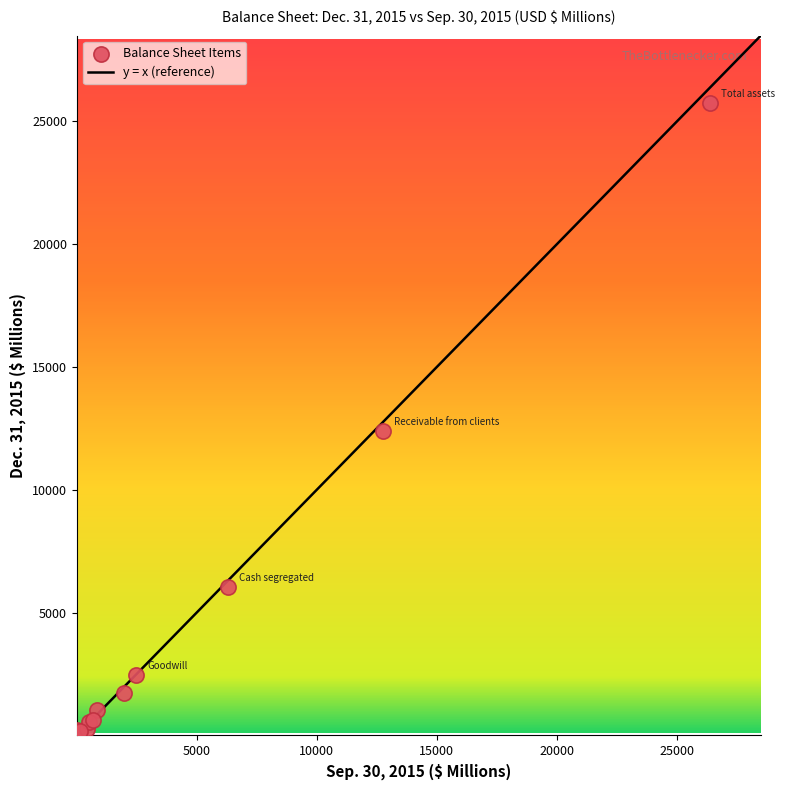

What Y value in the scatter plot is closest to 12946?

12409